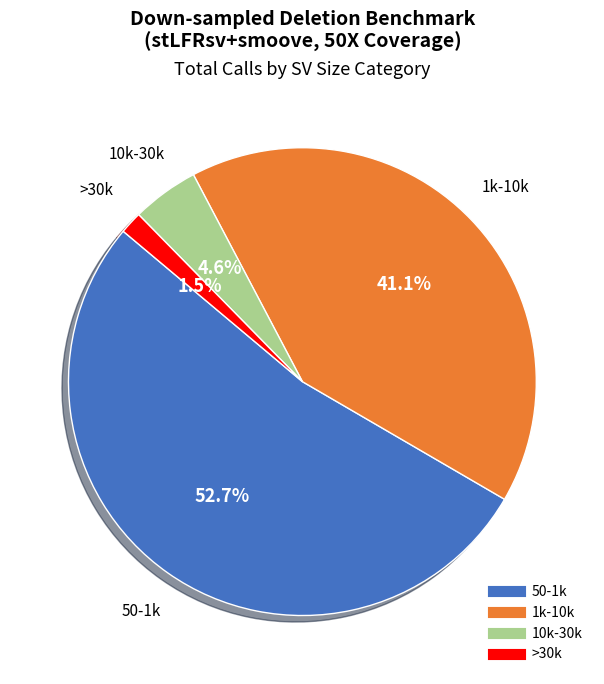

Which slice represents more than half of the pie?

50-1k